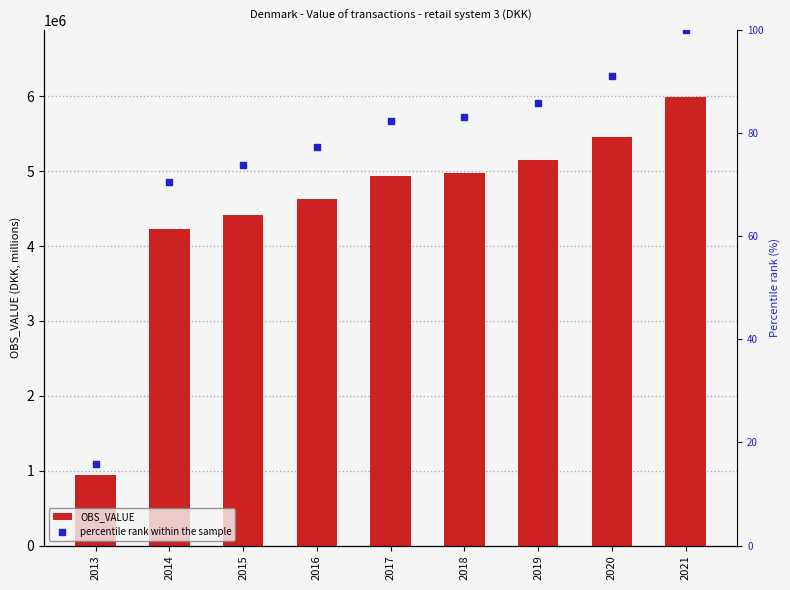

Which series has the largest total across all categories?

OBS_VALUE